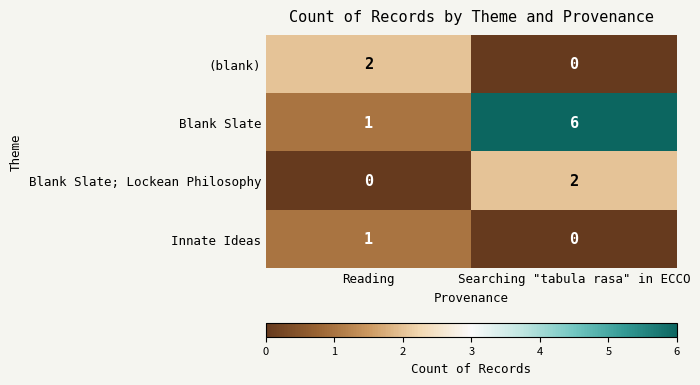

At which category is the sum across all series the highest?

Searching "tabula rasa" in ECCO